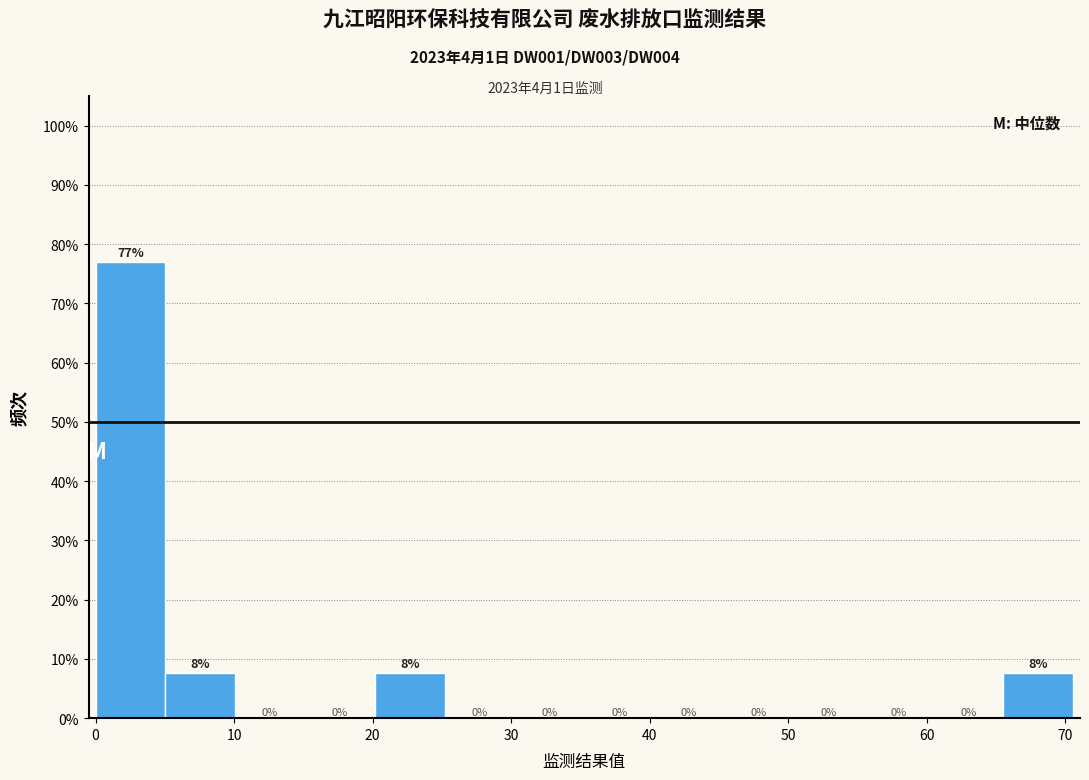

Which range on the x-axis has the tallest bar?

0 to 5